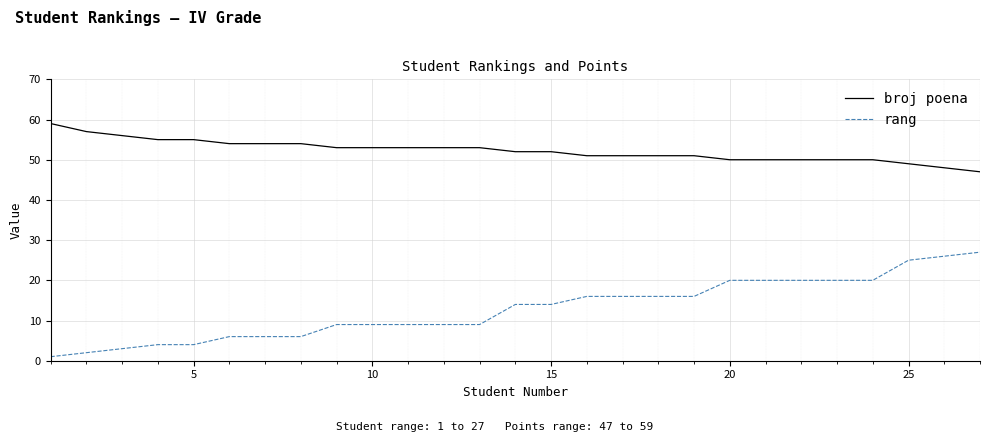

Which series has the widest spread of values?

rang